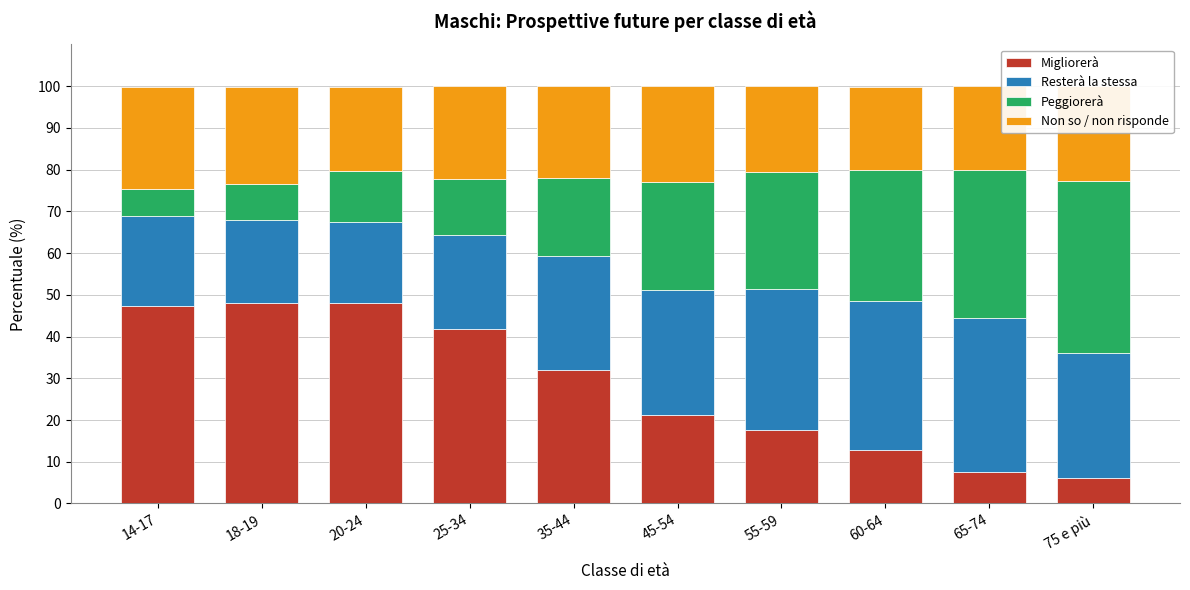

What is the total value across all series at 75 e più?

100.0